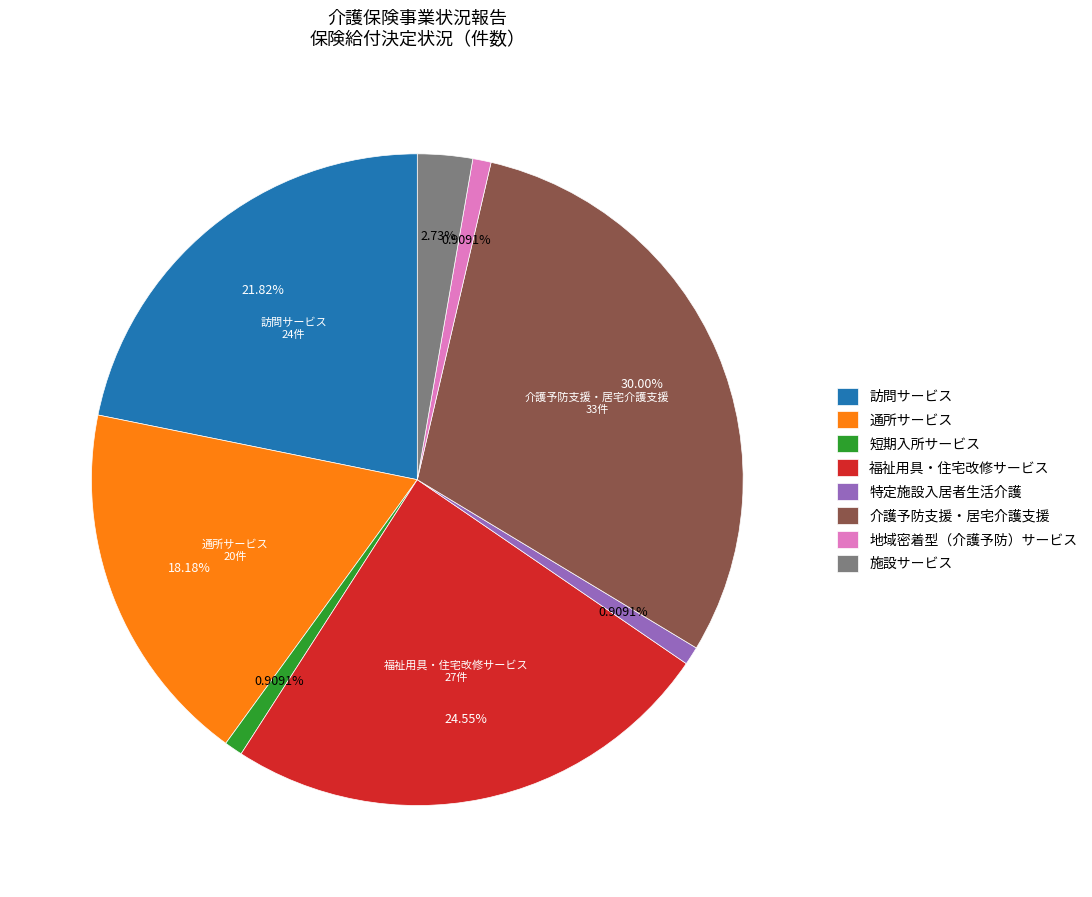

Which category has the biggest portion of the pie?

介護予防支援・居宅介護支援